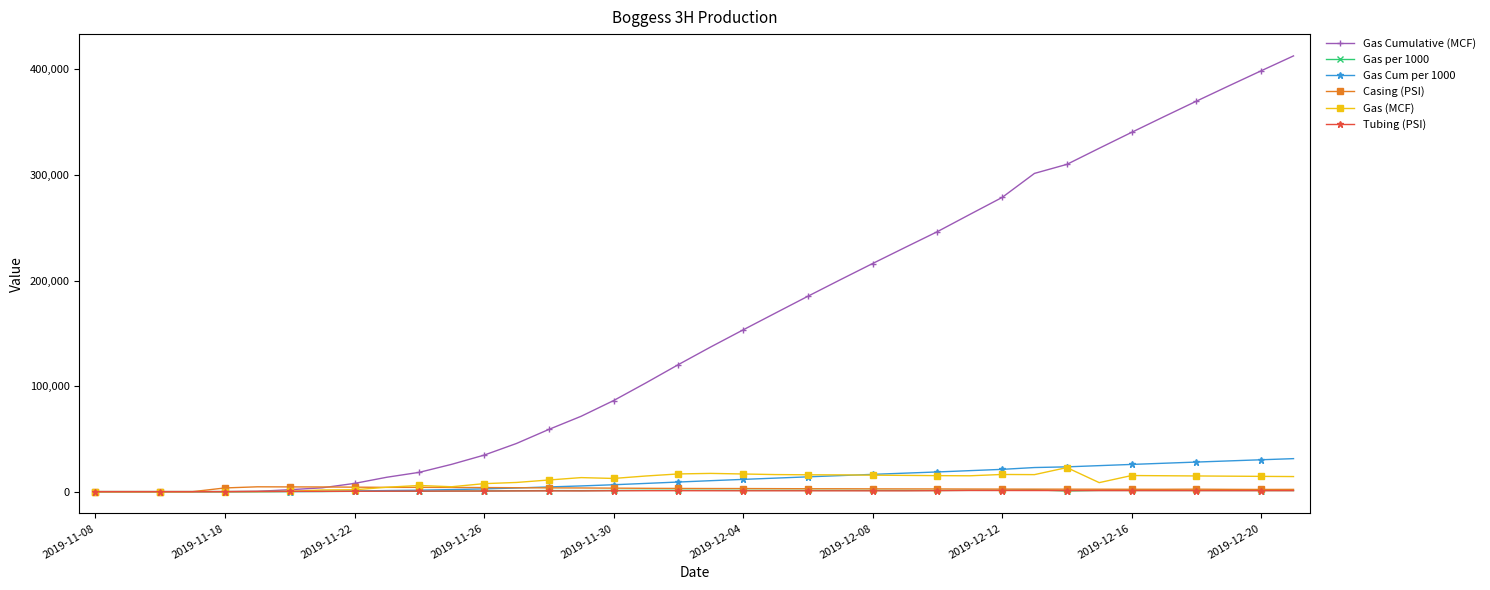

What is the maximum value shown in the chart?

412839.6